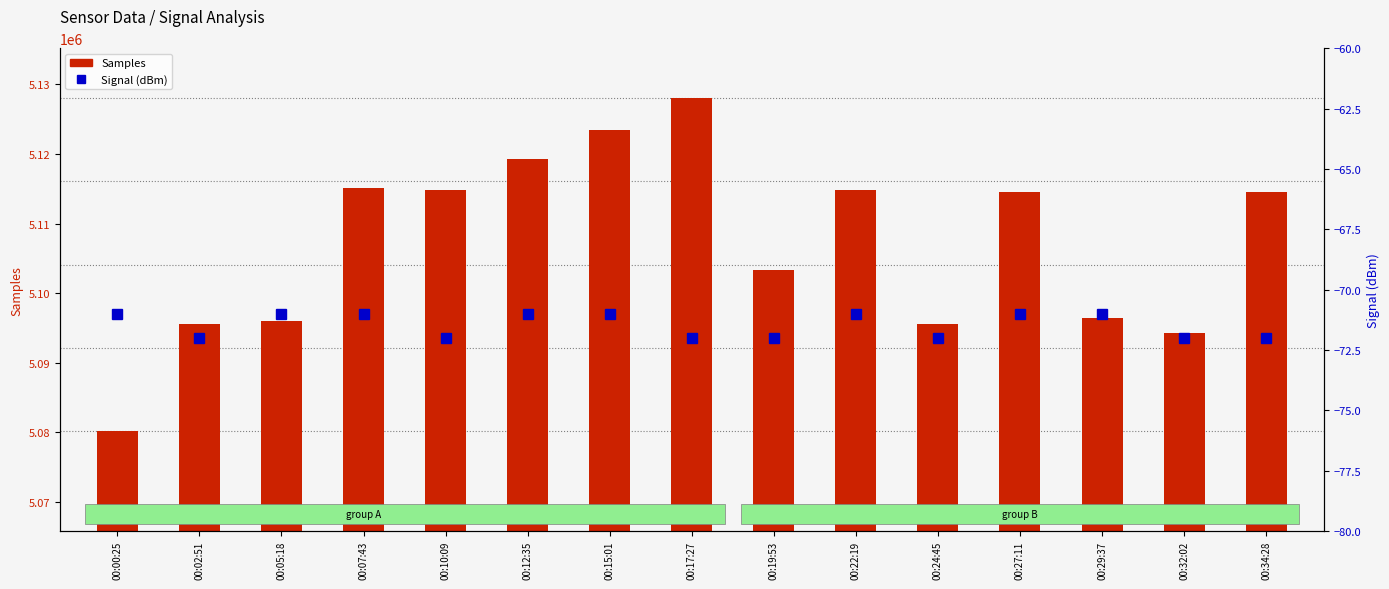

At which label is Signal closest to -71?

00:00:25